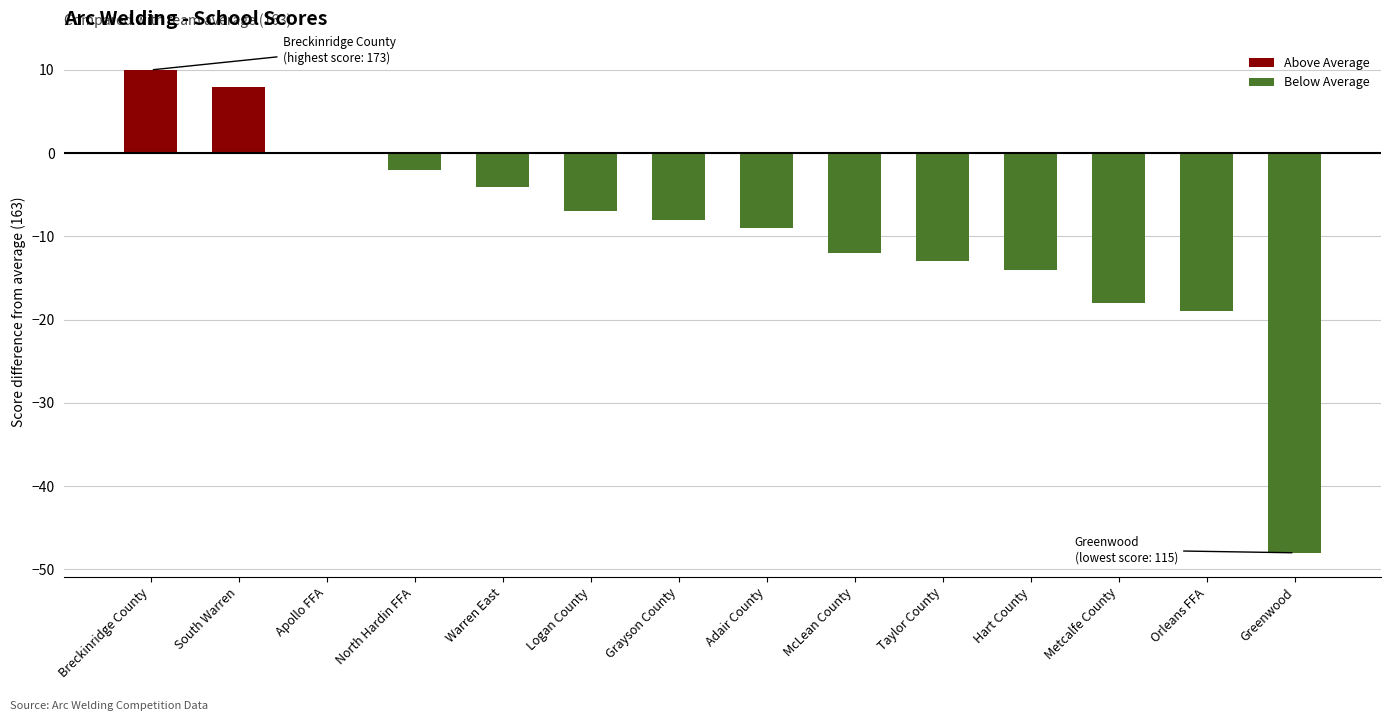

Rank the categories by value from highest to lowest.

Breckinridge County, South Warren, Apollo FFA, North Hardin FFA, Warren East, Logan County, Grayson County, Adair County, McLean County, Taylor County, Hart County, Metcalfe County, Orleans FFA, Greenwood